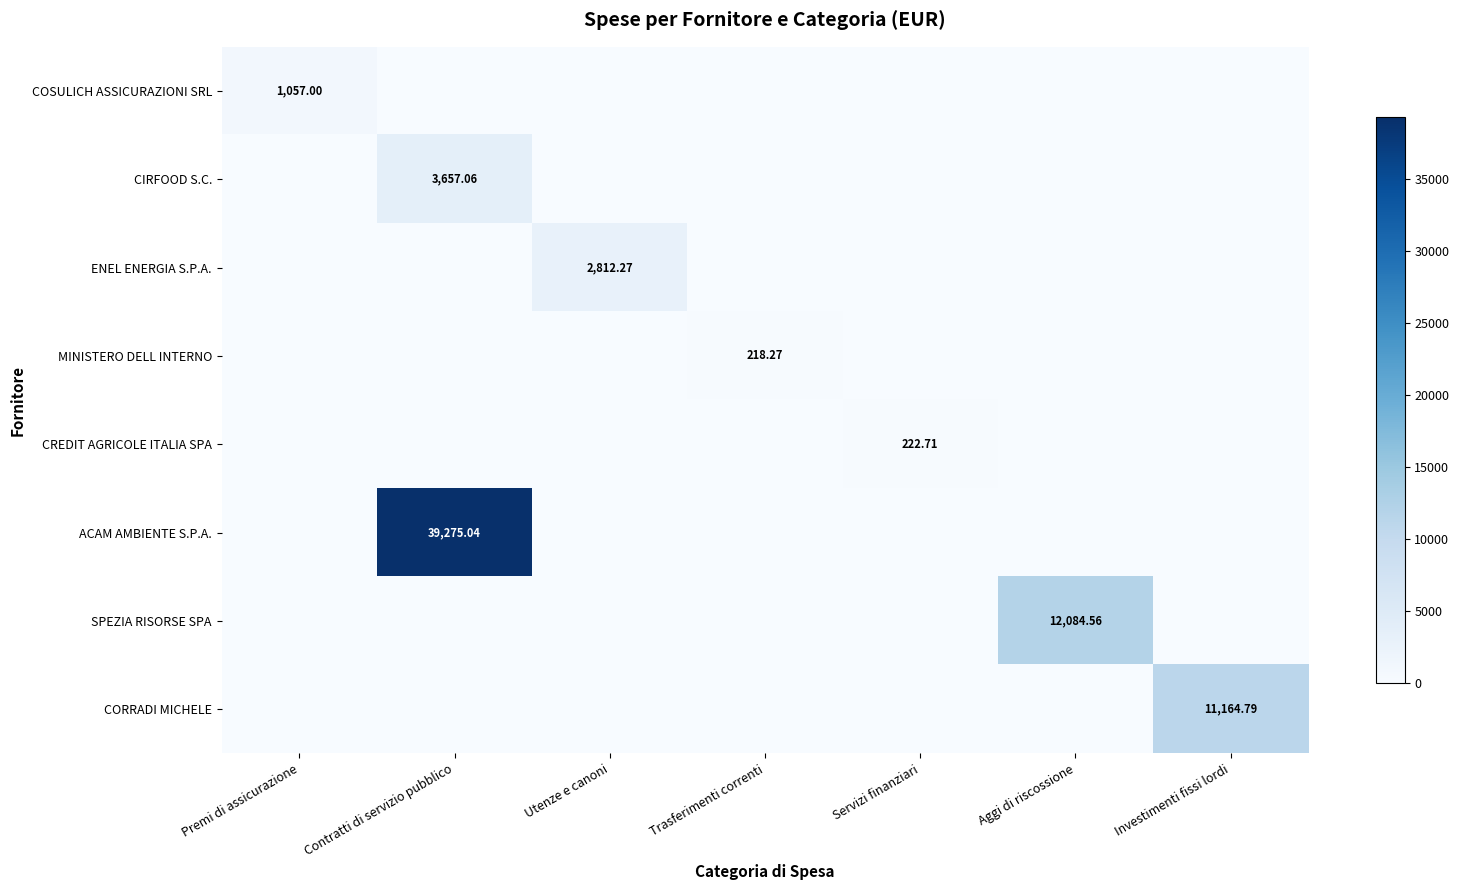

How many positive values does the CREDIT AGRICOLE ITALIA SPA series have?

1